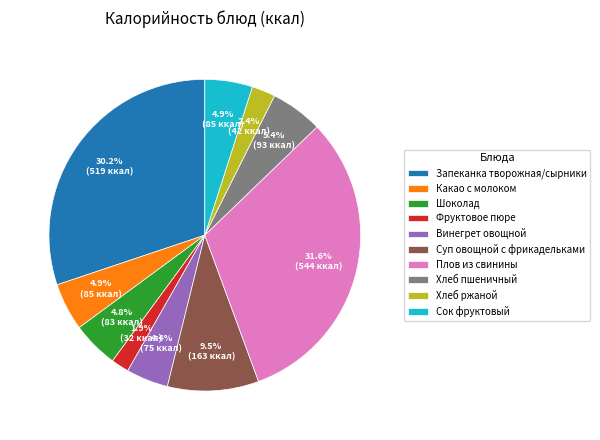

How many segments does this pie chart have?

10